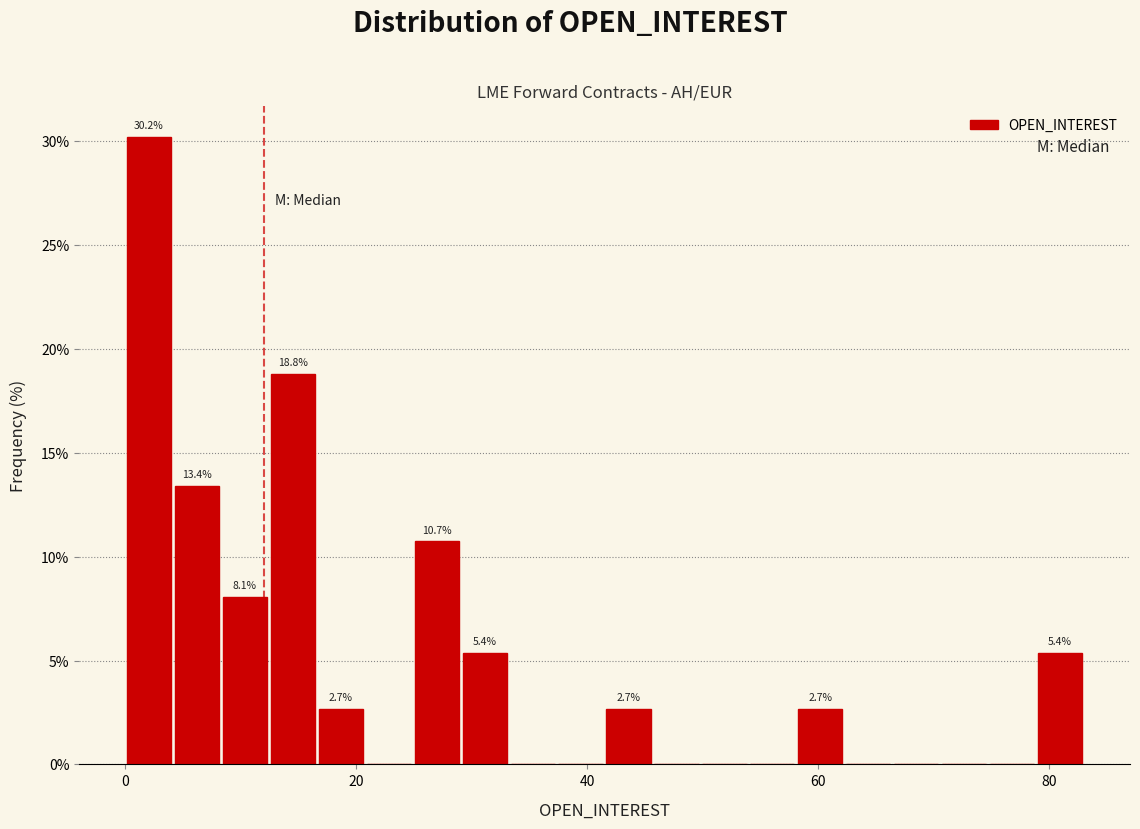

Read against the x-axis, roughly where is the centre of the tallest bar?

2